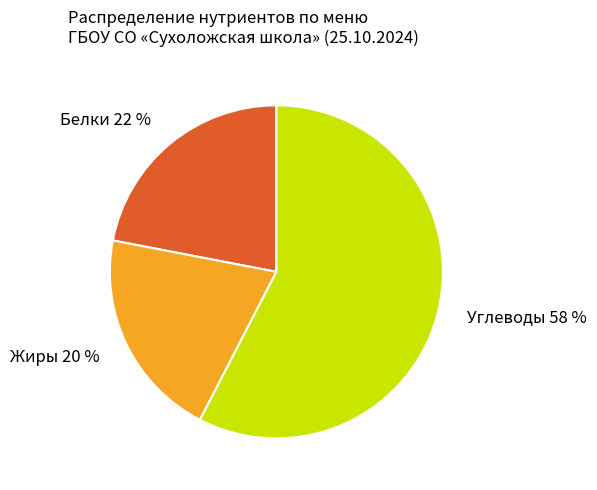

What percentage is the Углеводы 58 % slice, to the nearest percent?

58%